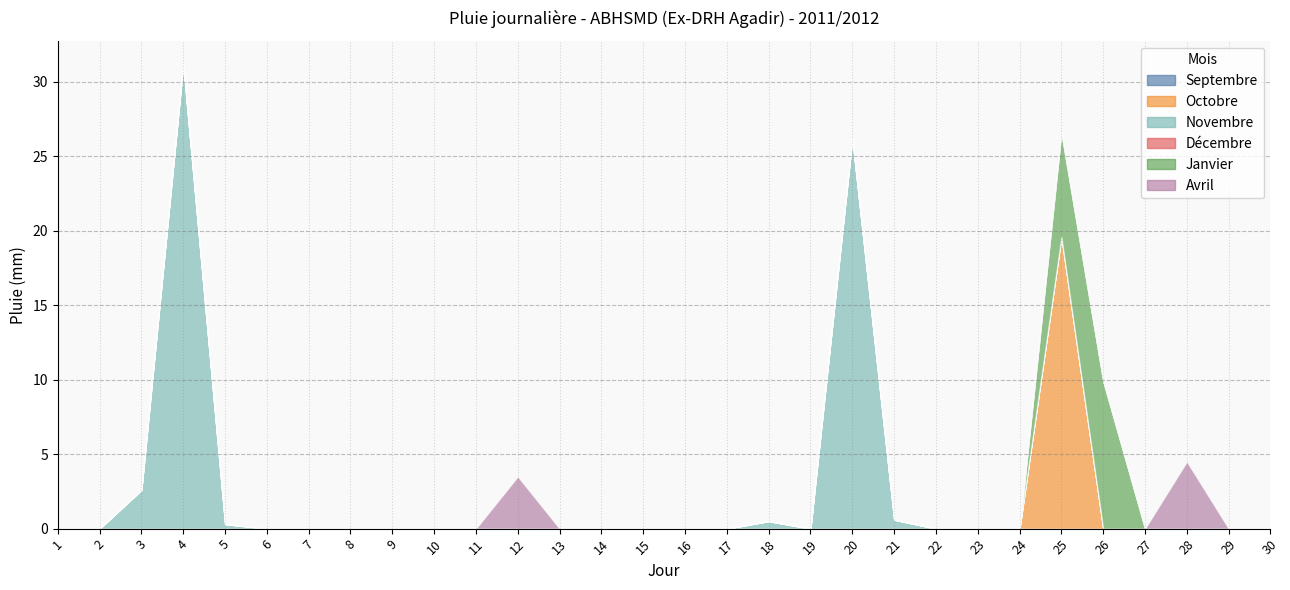

True or false: Janvier and Novembre intersect in this chart.

False